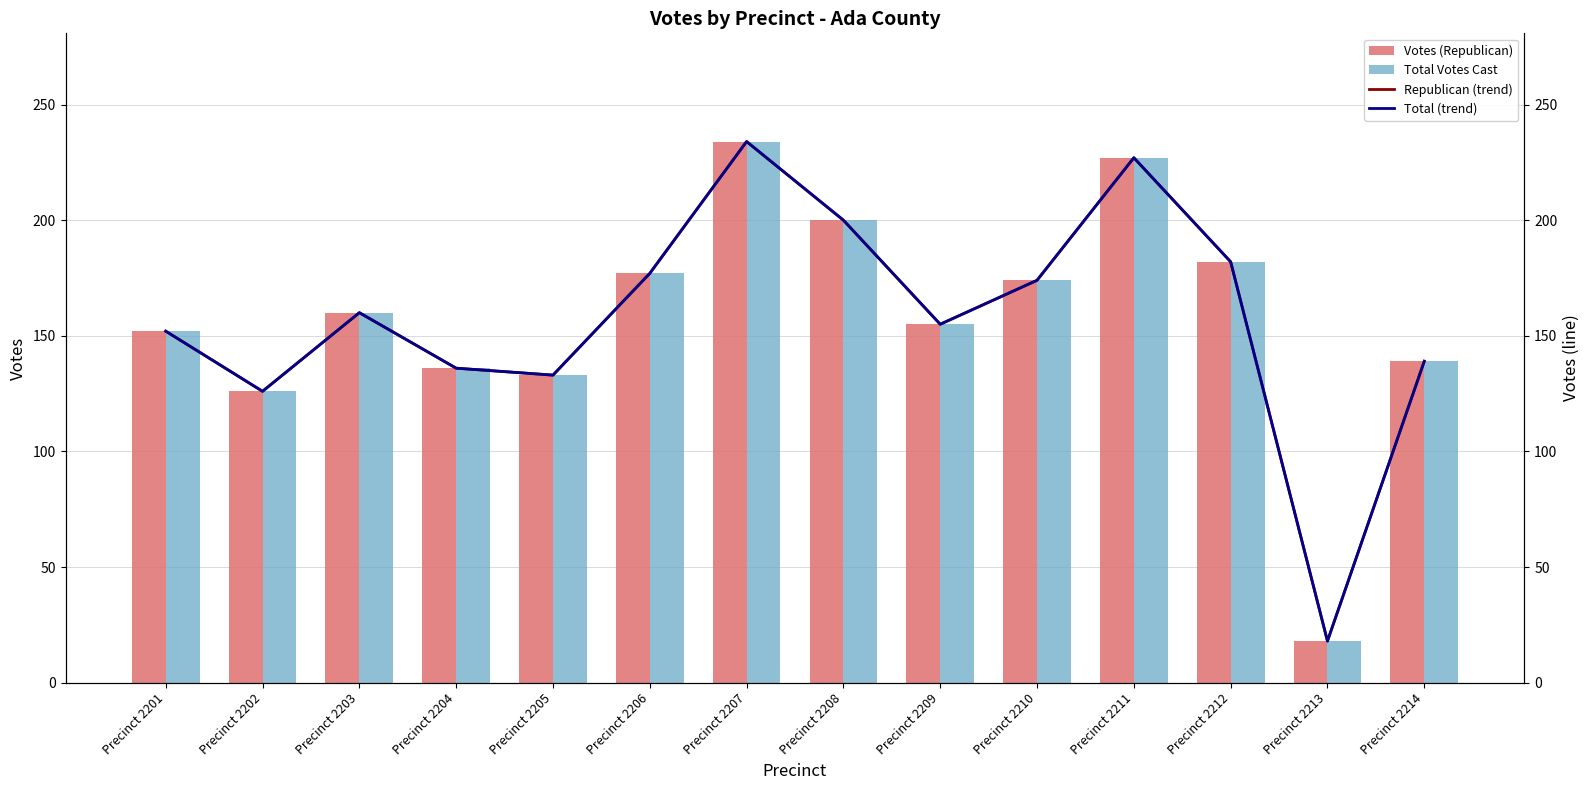

Which series has the widest spread of values?

Votes (Republican)